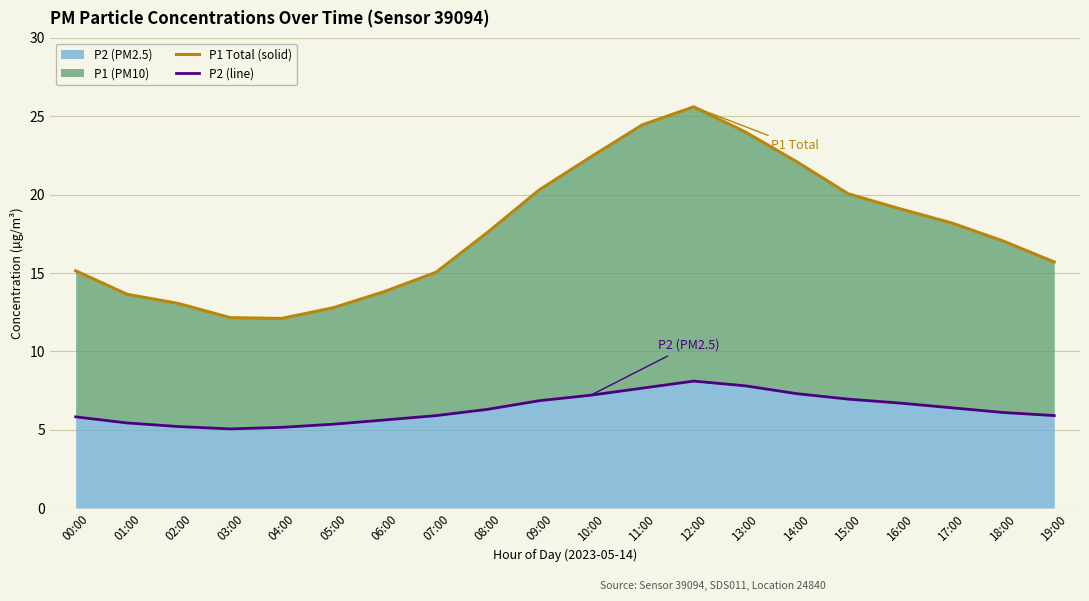

How many data points does each series have?

20